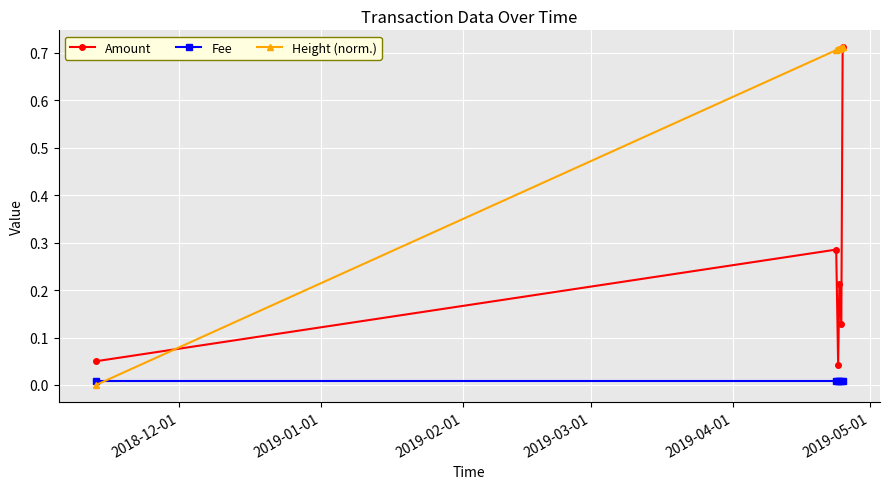

True or false: Amount has more than 2 points higher than both neighbors.

False